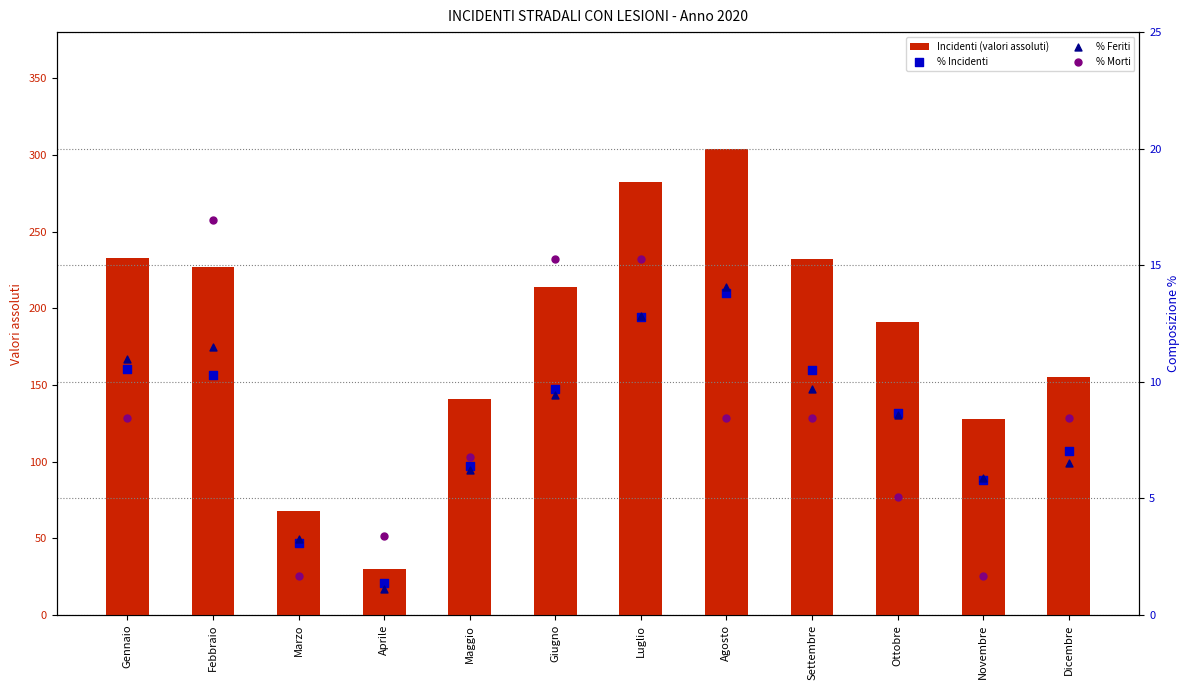

Which series has the largest total across all categories?

Incidenti (valori assoluti)